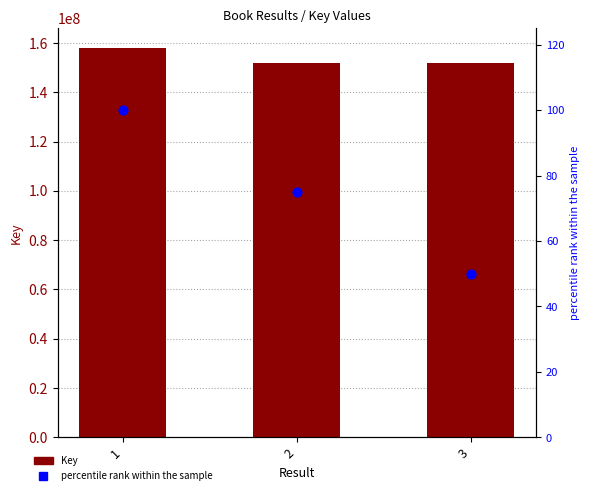

Which series contains the lowest Y value?

percentile rank within the sample